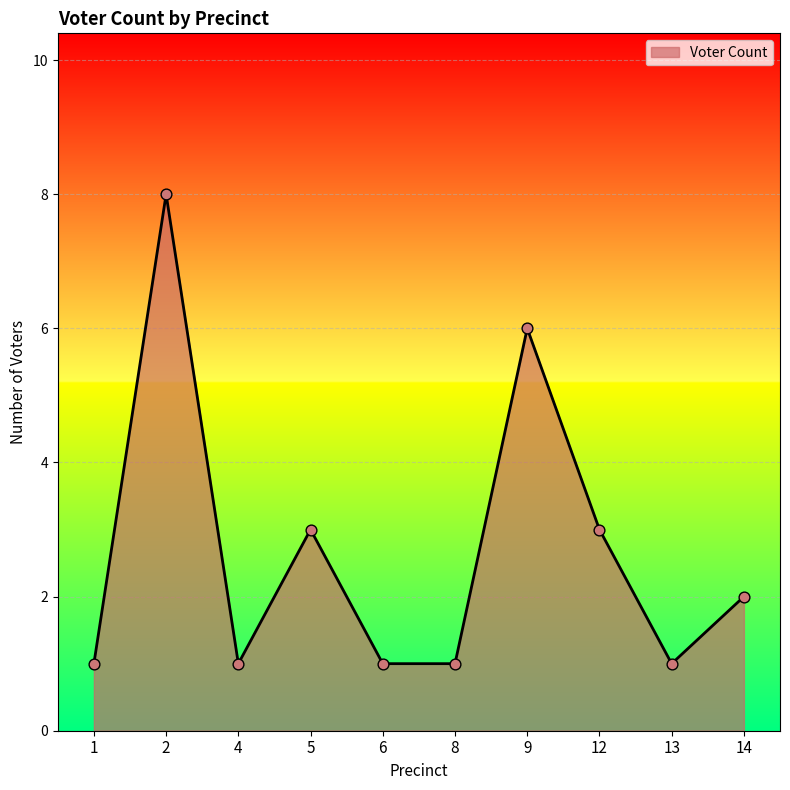

Which has a higher value, 1 or 2?

2